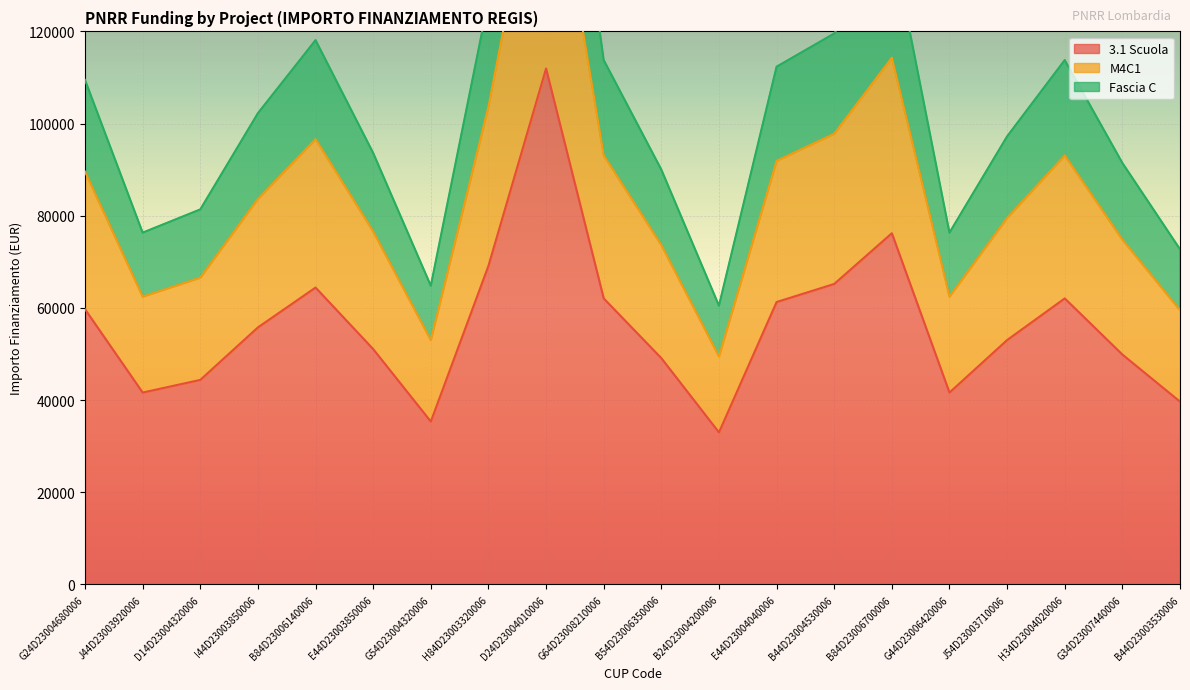

Reading left to right, what are all the values shown in this chart?

3.1 Scuola: 59706.2	41637.2	44386.8	55778.1	64419.8	51064.5	35352.3	69133.5	111949.1	62063.0	49100.5	32995.5	61277.4	65205.4	76203.9	41637.2	53028.5	62063.0	49886.1	39673.2
M4C1: 89559.3	62455.8	66580.2	83667.2	96629.7	76596.8	53028.5	103700.2	167923.6	93094.5	73650.7	49493.3	91916.1	97808.2	114305.9	62455.8	79542.8	93094.5	74829.1	59509.8
Fascia C: 109461.3	76334.9	81375.9	102259.9	118103.0	93618.2	64812.6	126744.7	205240.0	113782.2	90017.5	60491.8	112341.9	119543.3	139707.2	76334.9	97219.0	113782.2	91457.8	72734.2